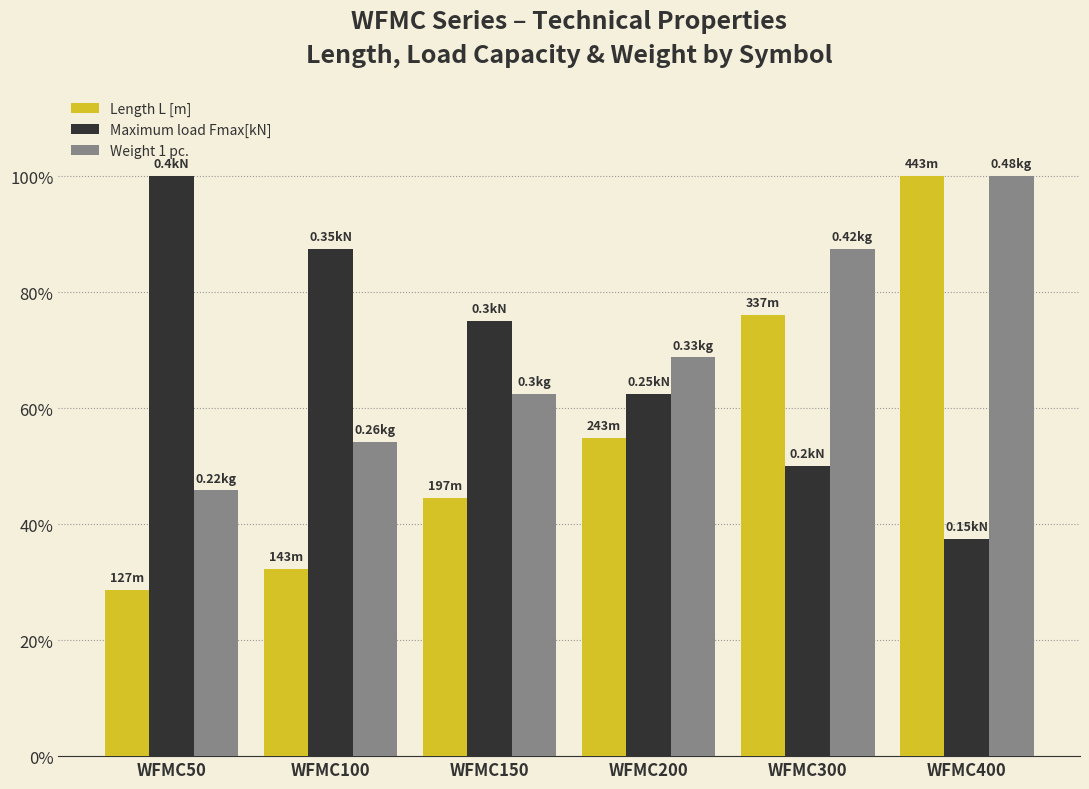

At which label does Weight 1 pc. reach its peak?

WFMC400